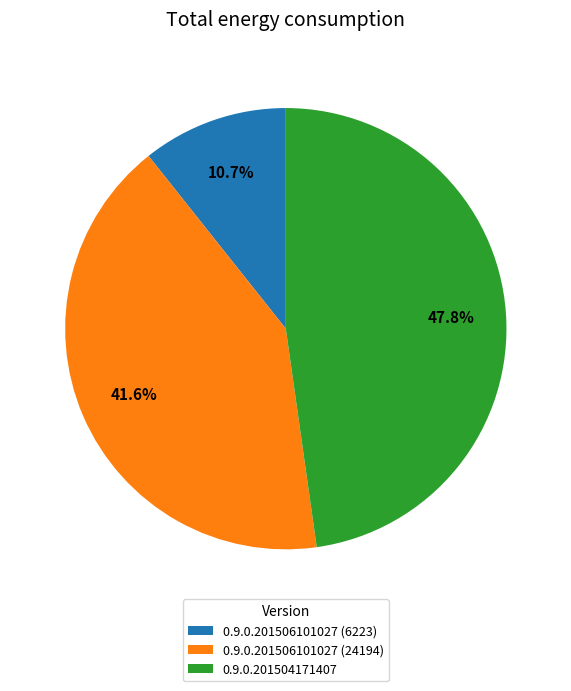

What is the ratio of the value at 0.9.0.201506101027 (24194) to the value at 0.9.0.201504171407?

0.9